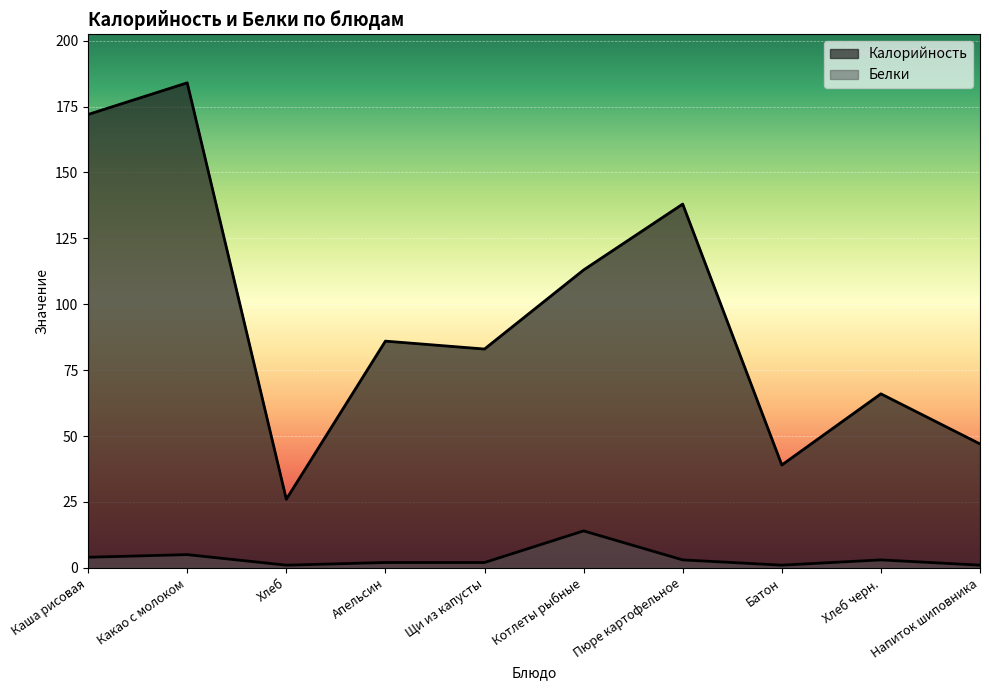

Is it true that Белки equals 1 at Хлеб черн.?

False